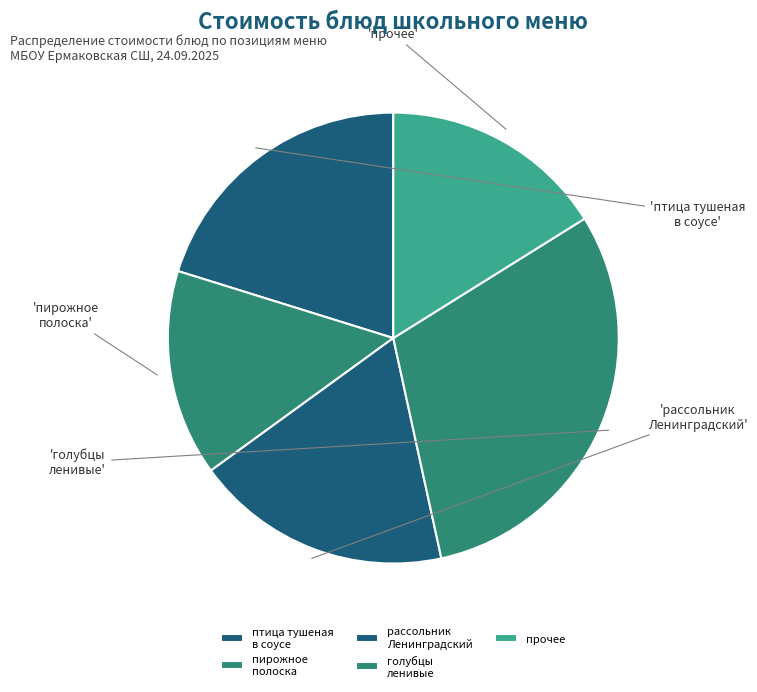

True or false: голубцы ленивые accounts for 30% of the total.

True